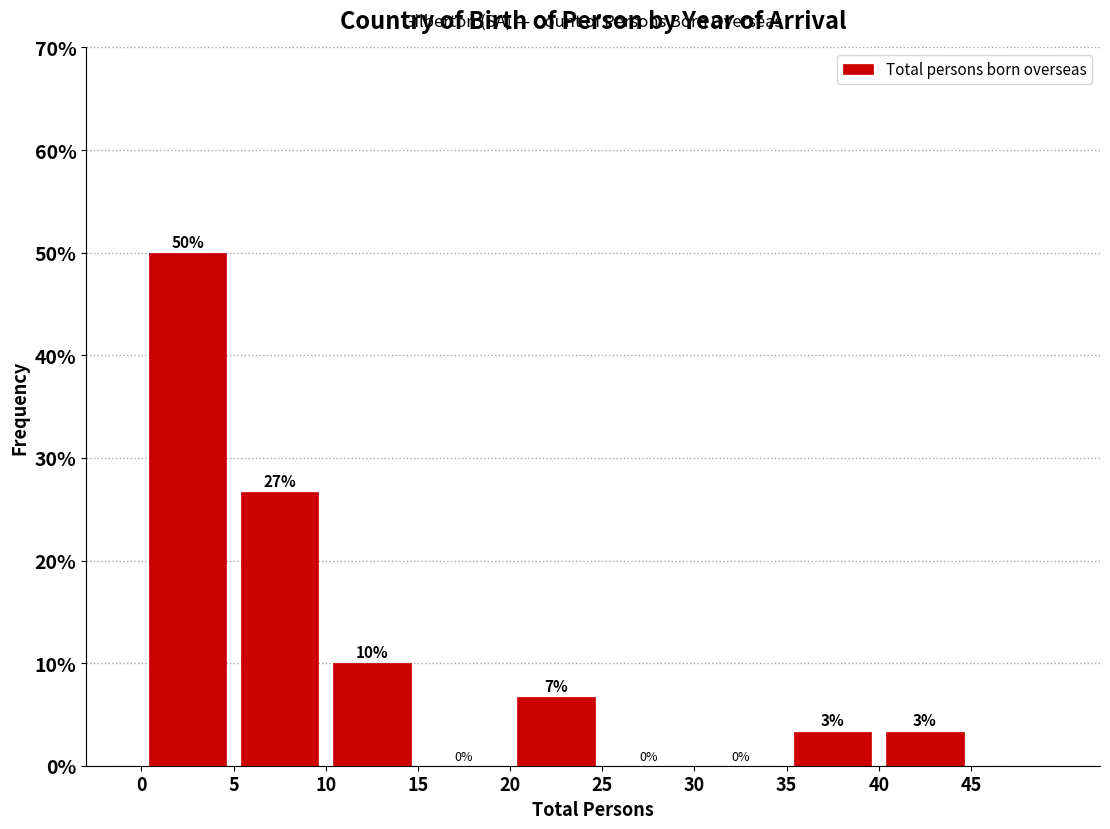

Which range on the x-axis has the tallest bar?

0 to 5